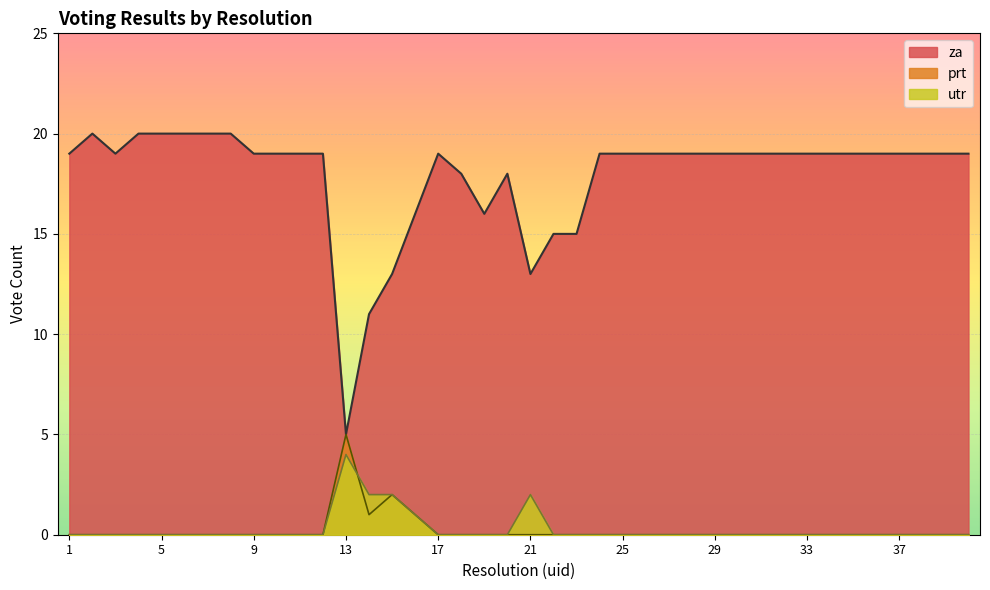

Where is the first local maximum for utr?

13